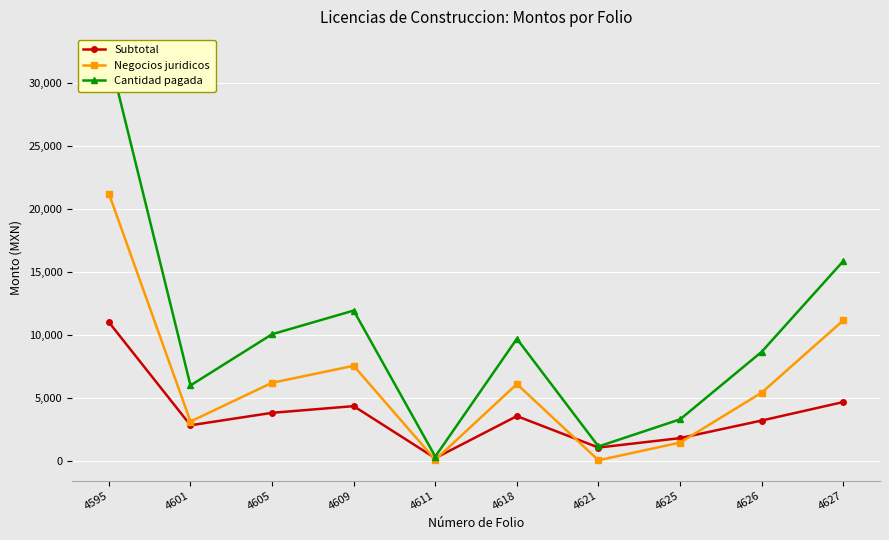

What are all the series names shown in the legend?

Subtotal, Negocios juridicos, Cantidad pagada